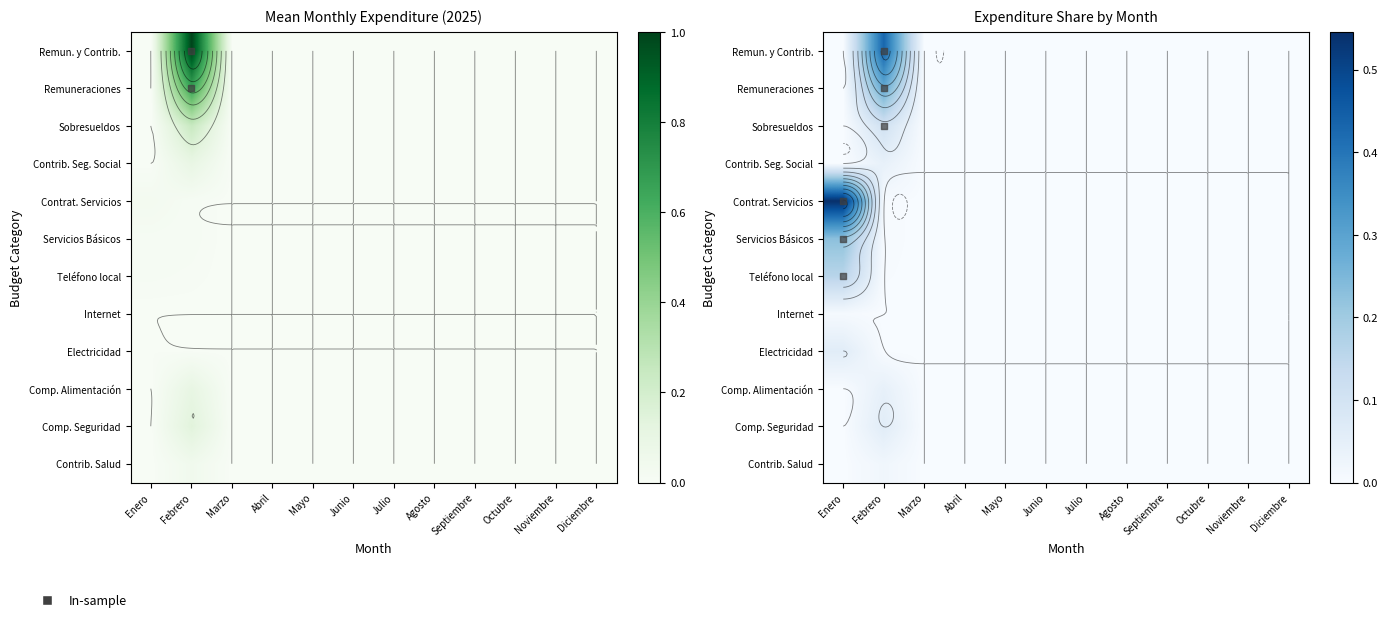

Which series has the largest total across all categories?

REMUNERACIONES Y CONTRIBUCIONES